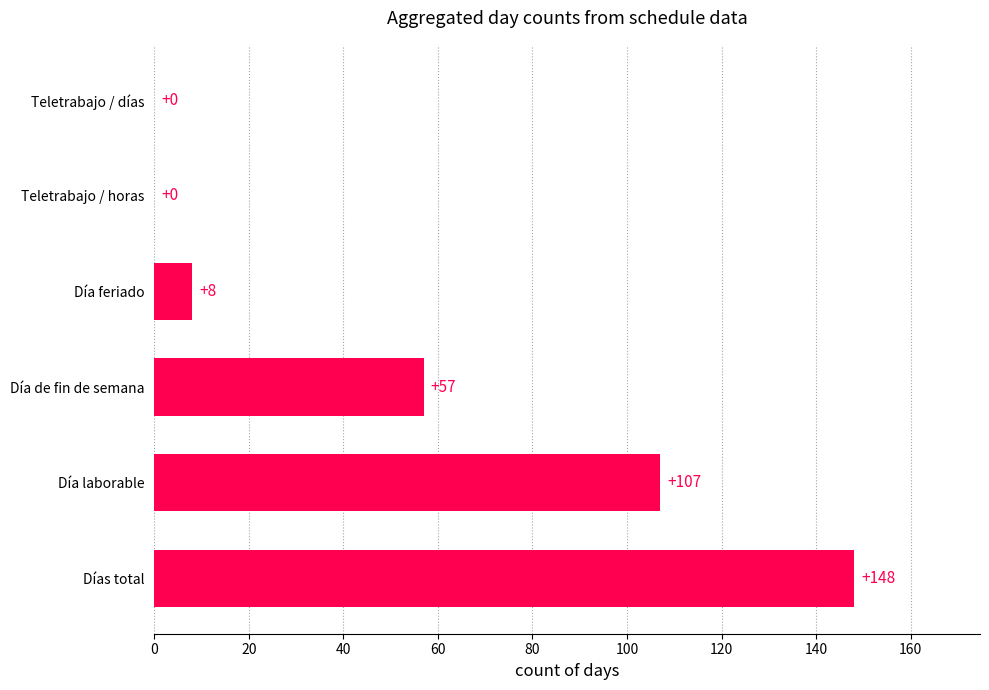

The chart shows a value of 44 at Teletrabajo / horas. True or false?

False